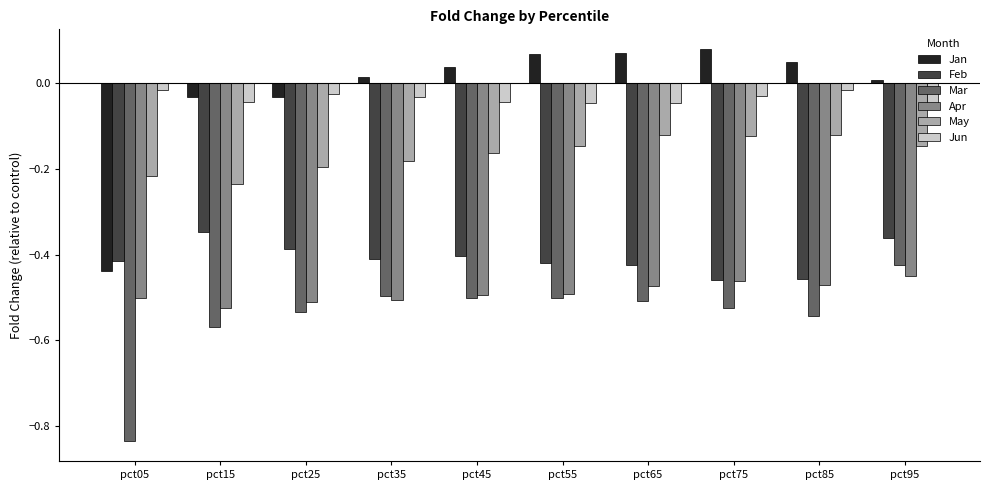

Where is Mar nearest to the value 0?

pct95